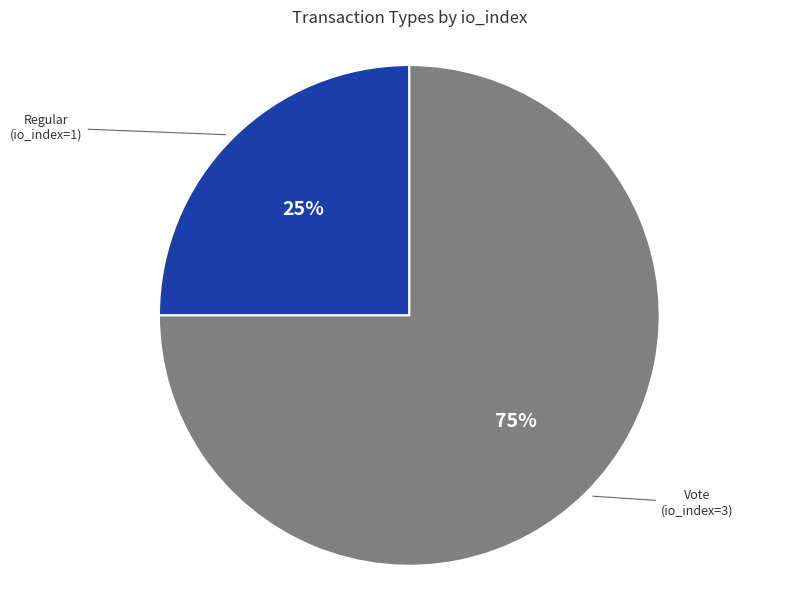

To the nearest percent, what percentage of the pie is Vote?

75%